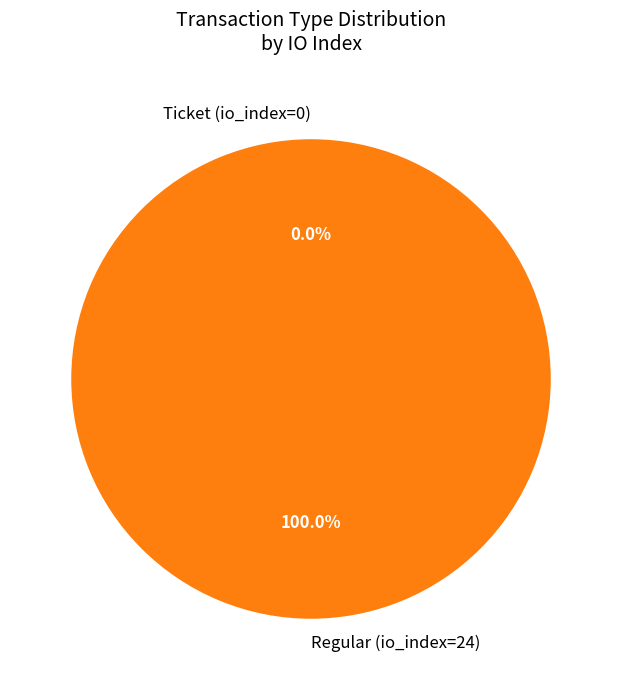

Rank the categories by value from highest to lowest.

Regular (io_index=24), Ticket (io_index=0)